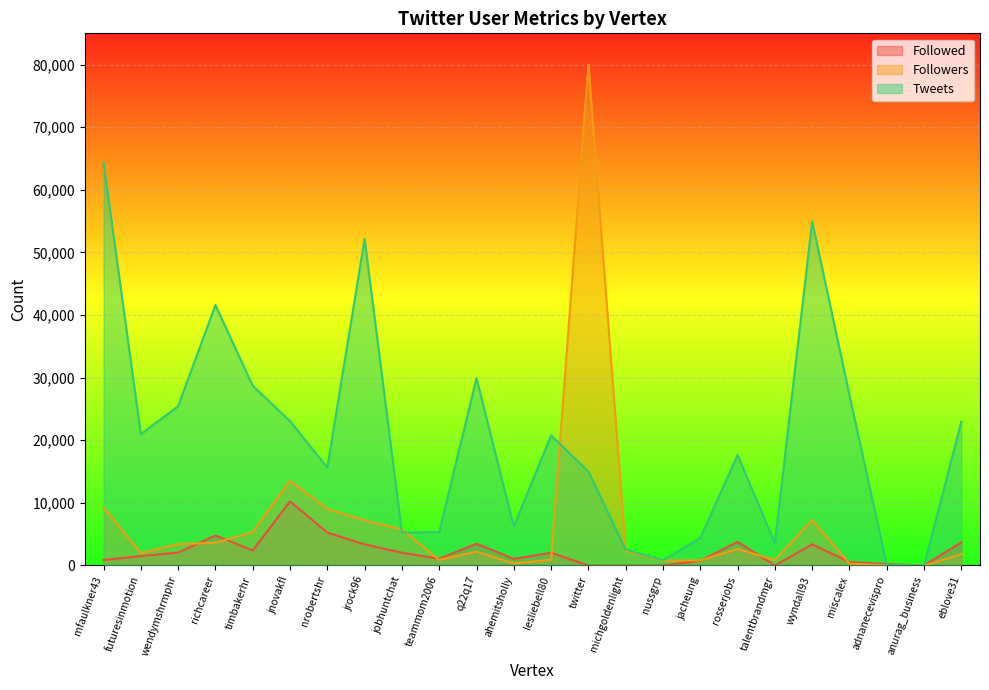

How many data points does each series have?

24